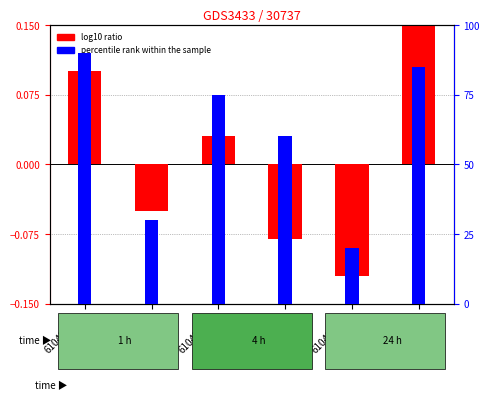

Which category has the lowest value in the log10 ratio series?

610454071